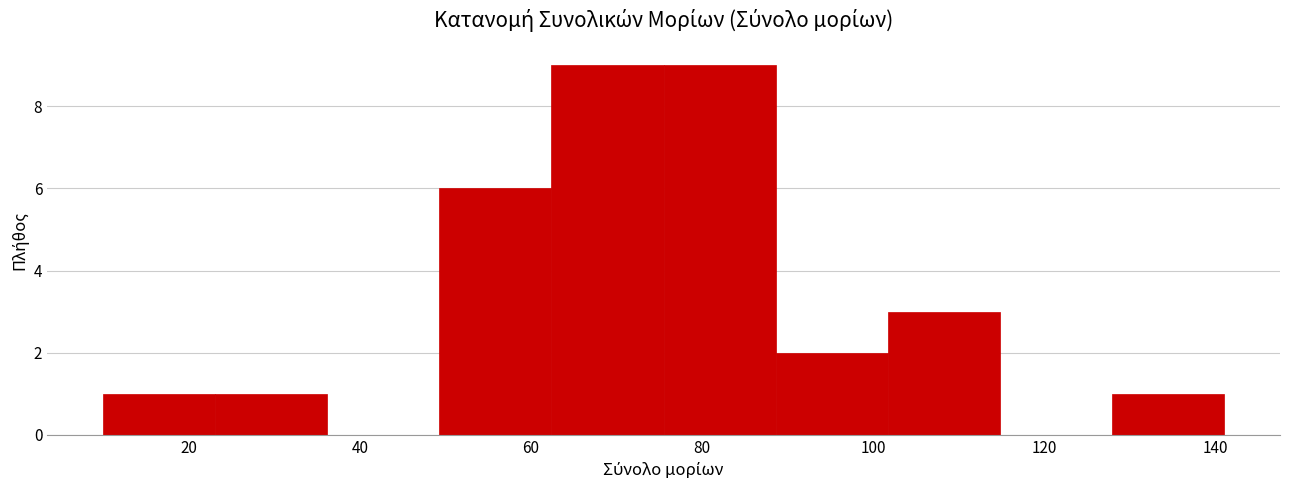

Reading left to right, transcribe this chart: for each bar, give the range it covers on the x-axis and its height. Neither the bar edges nor the heights are printed on the chart, so give them approximately, as read against the axes.

10 to 24: 1
24 to 36: 1
36 to 50: 0
50 to 62: 6
62 to 76: 9
76 to 88: 9
88 to 102: 2
102 to 114: 3
114 to 128: 0
128 to 142: 1